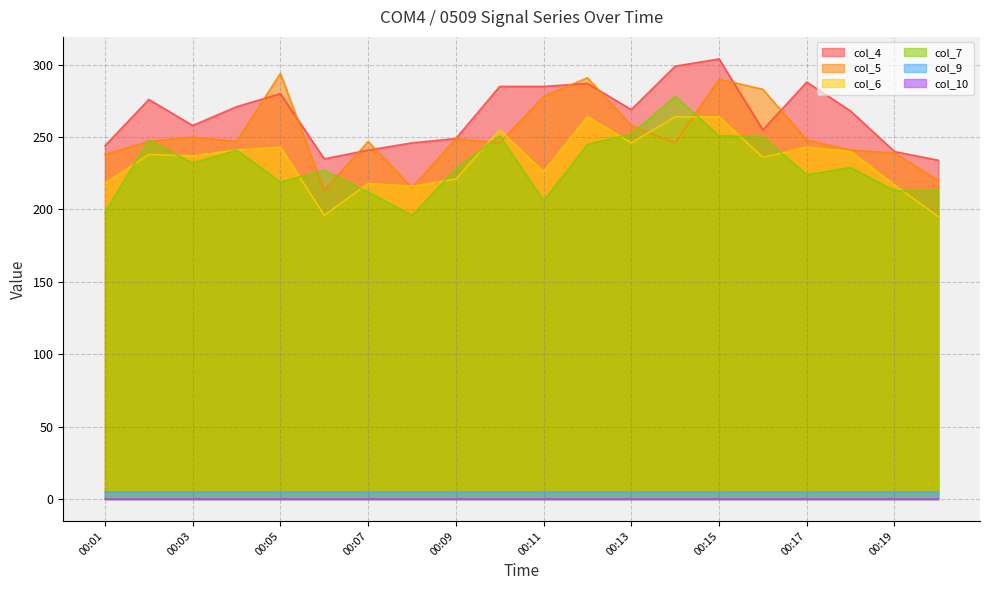

True or false: col_9 and col_5 cross at least once.

False